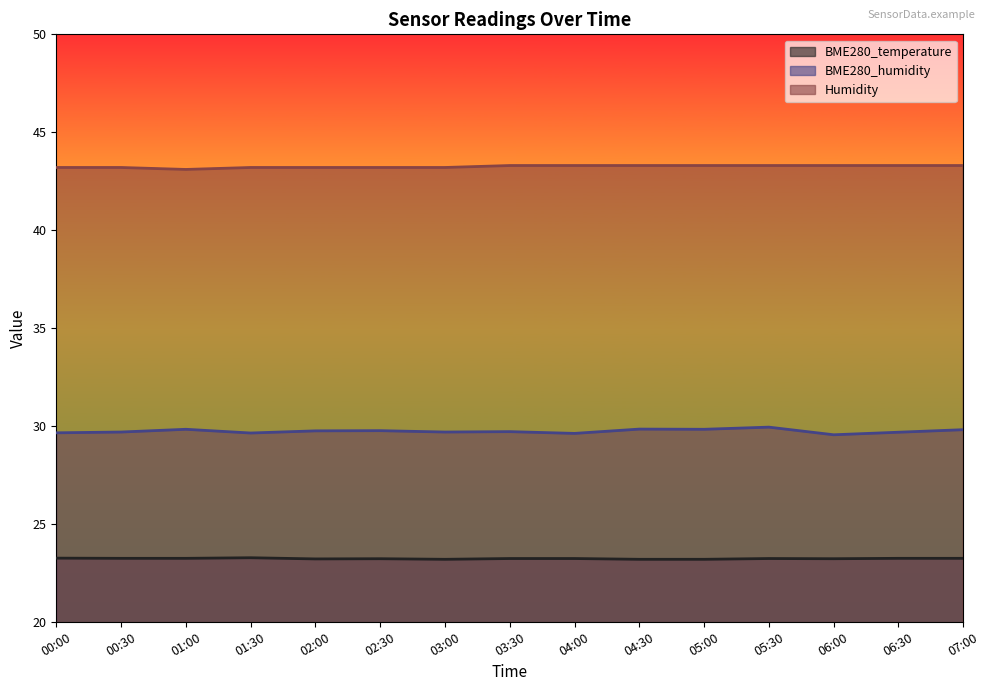

How many distinct data groups are displayed?

3